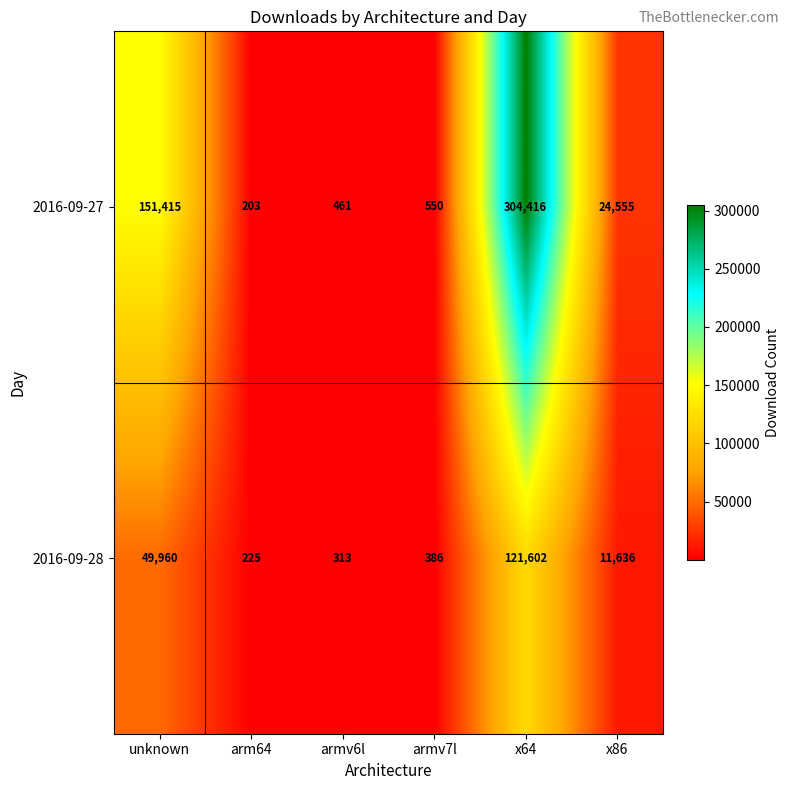

Which category has the highest value across all series?

x64